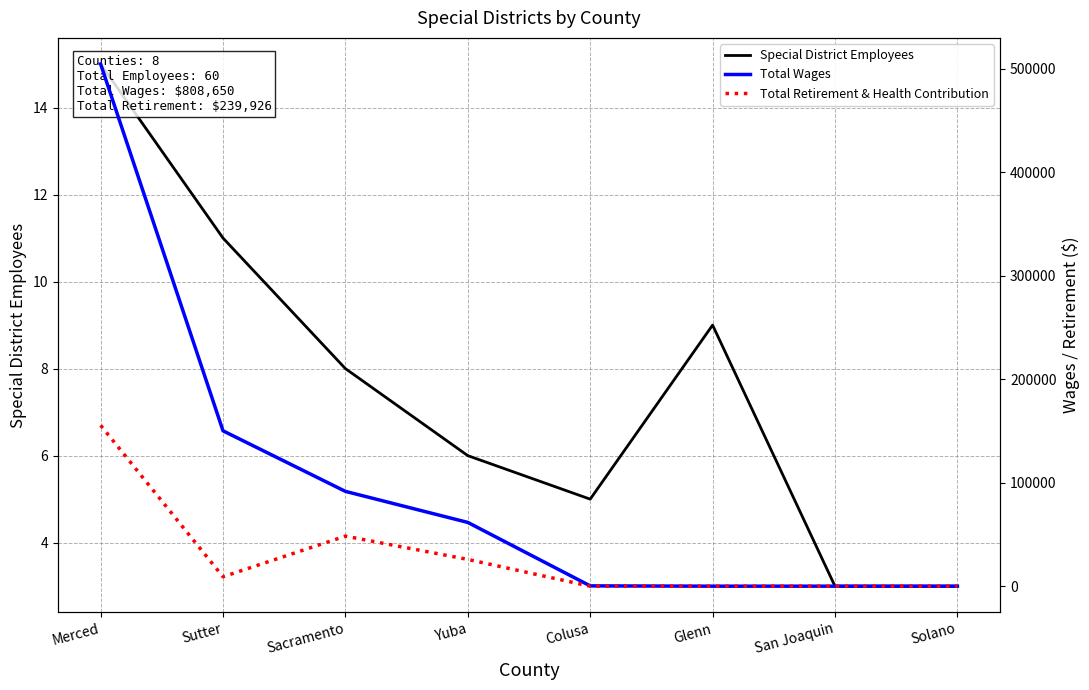

Which has a higher value, Glenn or Solano?

Glenn